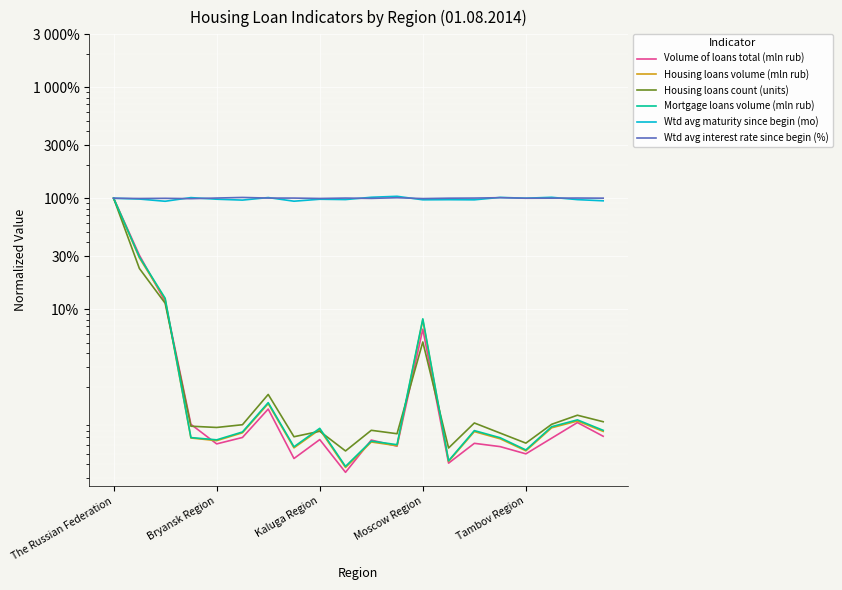

List the series in order of their peak value, highest first.

Wtd avg maturity since begin (mo), Wtd avg interest rate since begin (%), Volume of loans total (mln rub), Housing loans volume (mln rub), Housing loans count (units), Mortgage loans volume (mln rub)